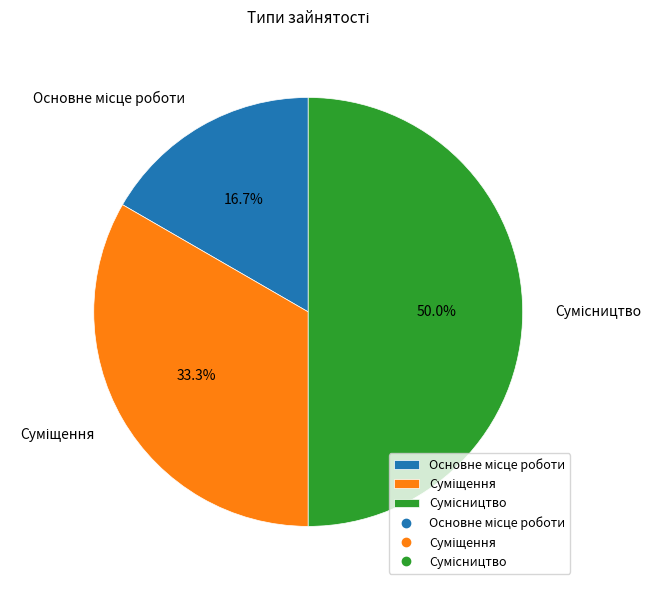

How many slices are in this pie chart?

3